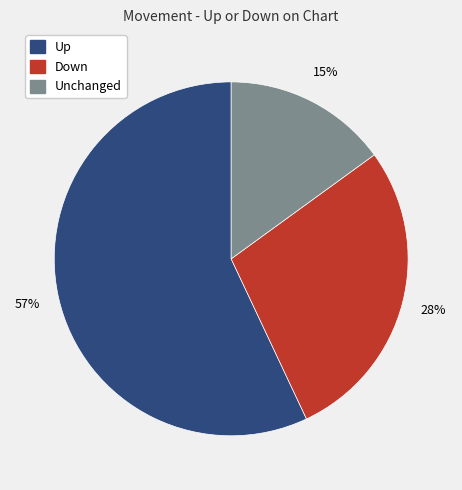

To the nearest percent, what is the average slice percentage?

33%